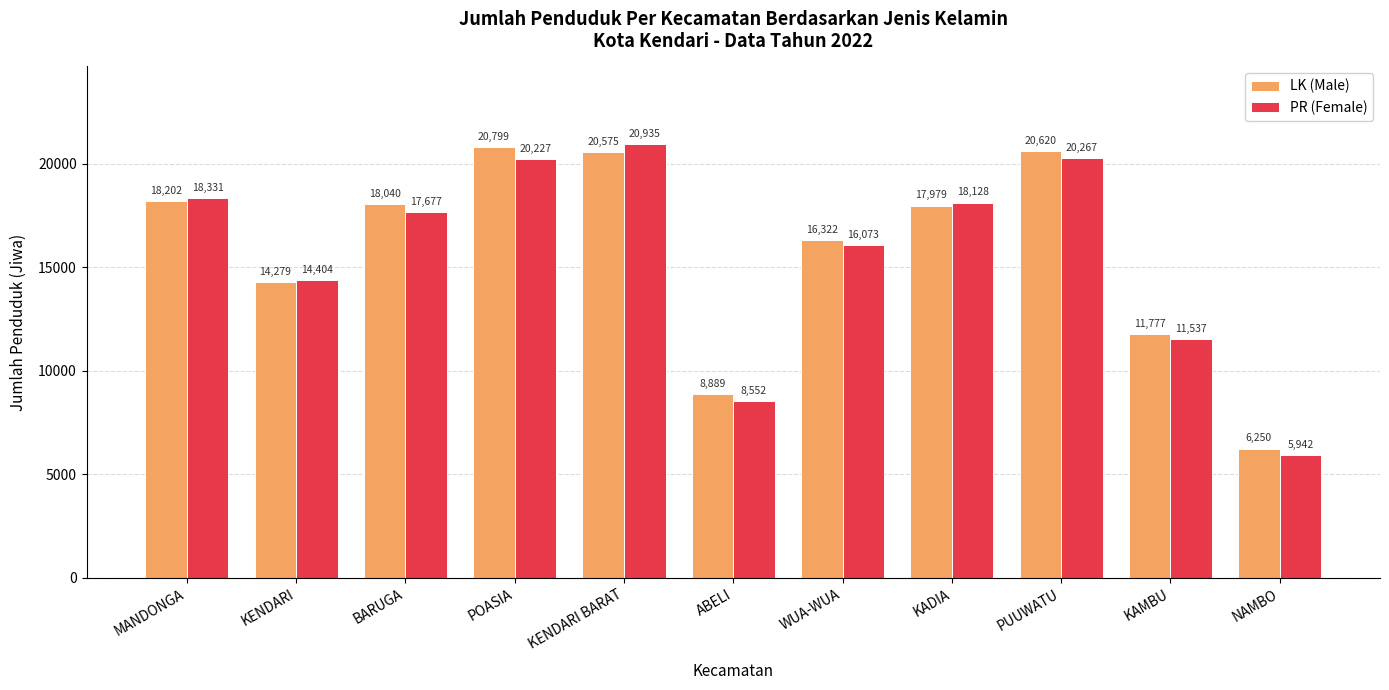

What is the difference between the second highest and second lowest values in the PR (Female) series?

11715